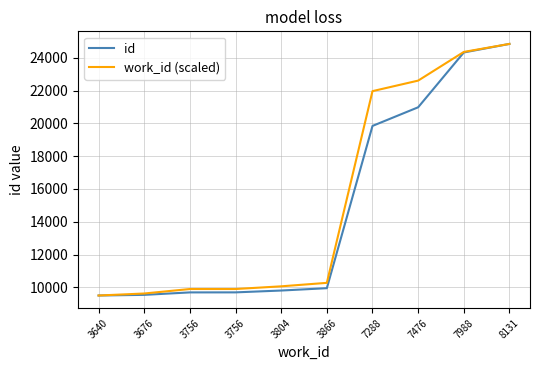

Is this an area chart (filled region under the line)?

No